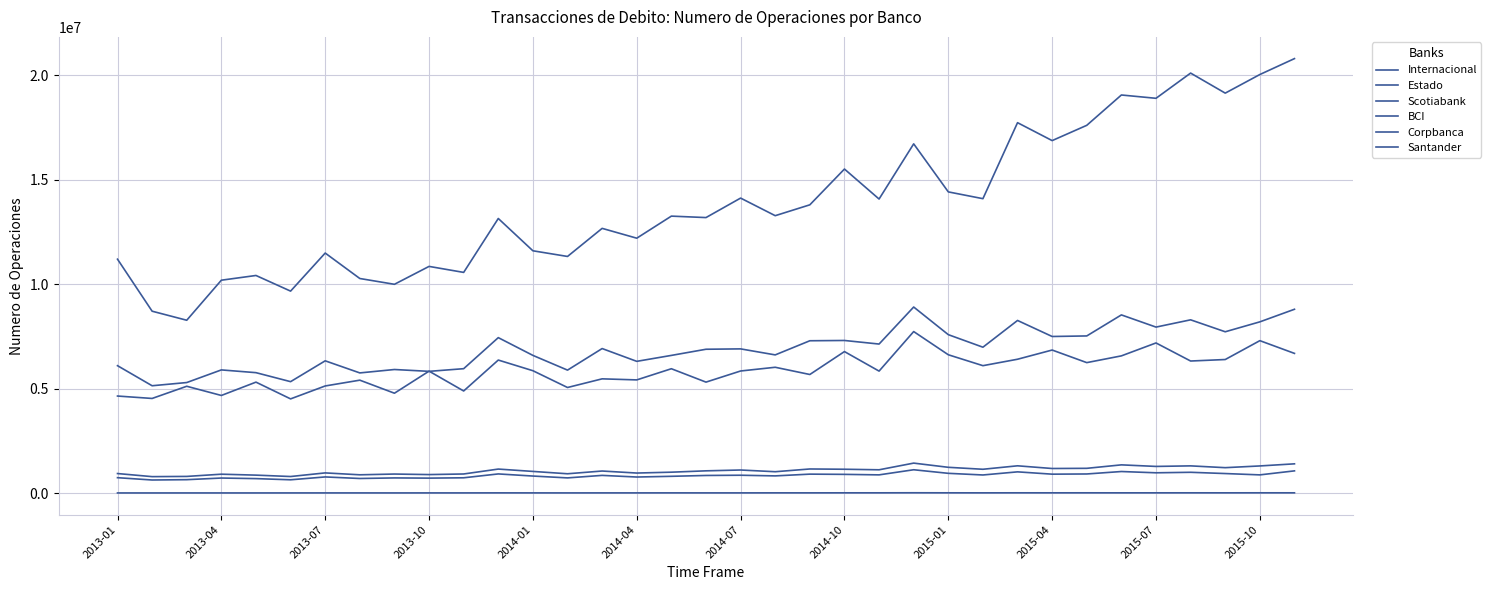

List the series in order of their peak value, highest first.

Estado, Santander, BCI, Scotiabank, Corpbanca, Internacional